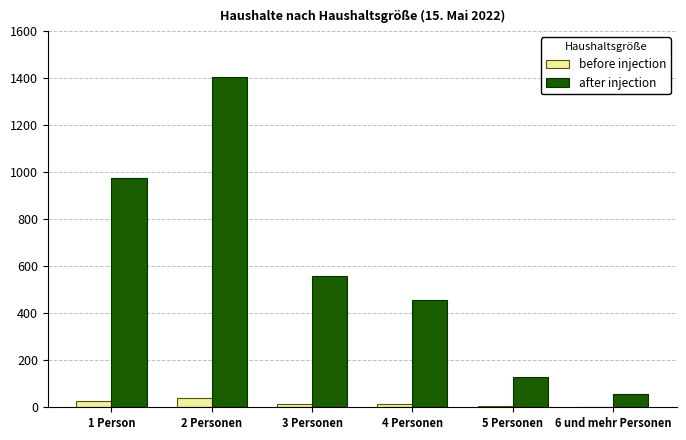

Which category has the highest value in the after injection series?

2 Personen